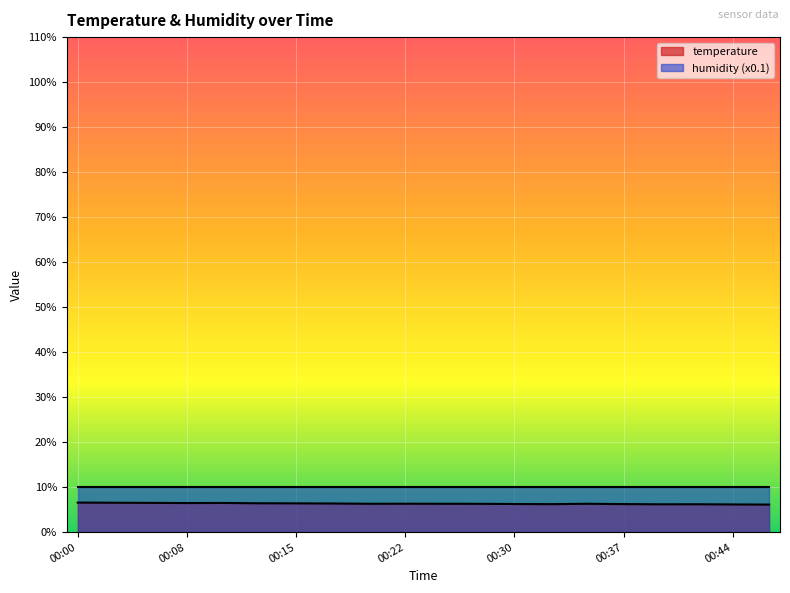

What is the value of the 4th point from the left?

6.5